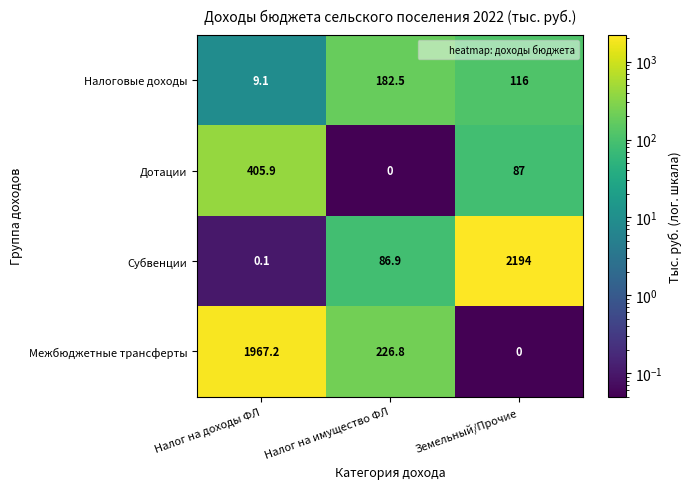

Reading left to right, extract all data points from this chart.

Налоговые доходы: 9.1	182.5	116.0
Дотации: 405.9	0.0	87.0
Субвенции: 0.1	86.9	2194.0
Межбюджетные трансферты: 1967.2	226.8	0.0